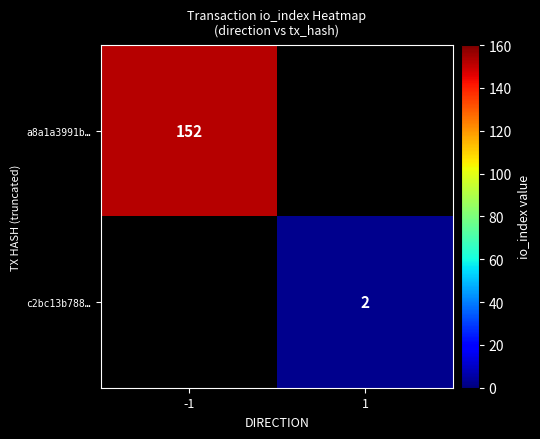

The a8a1a3991b… series shows 205 at -1. True or false?

False